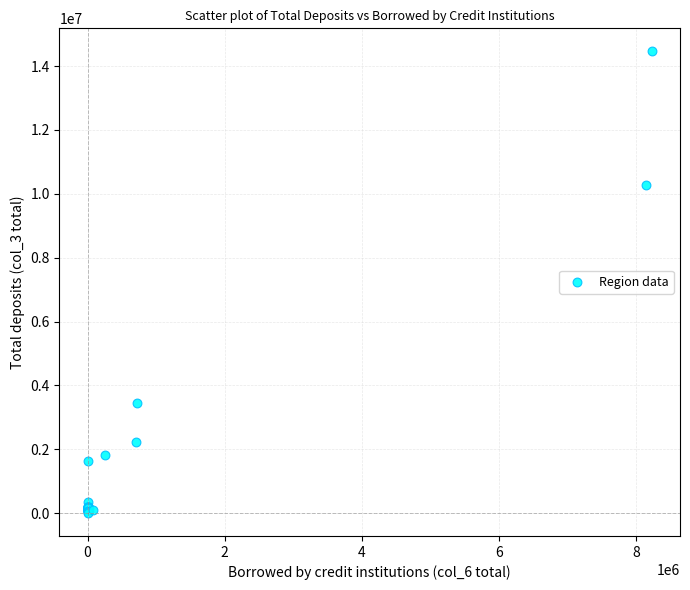

What Y value in the scatter plot is closest to 7234535?

10264711